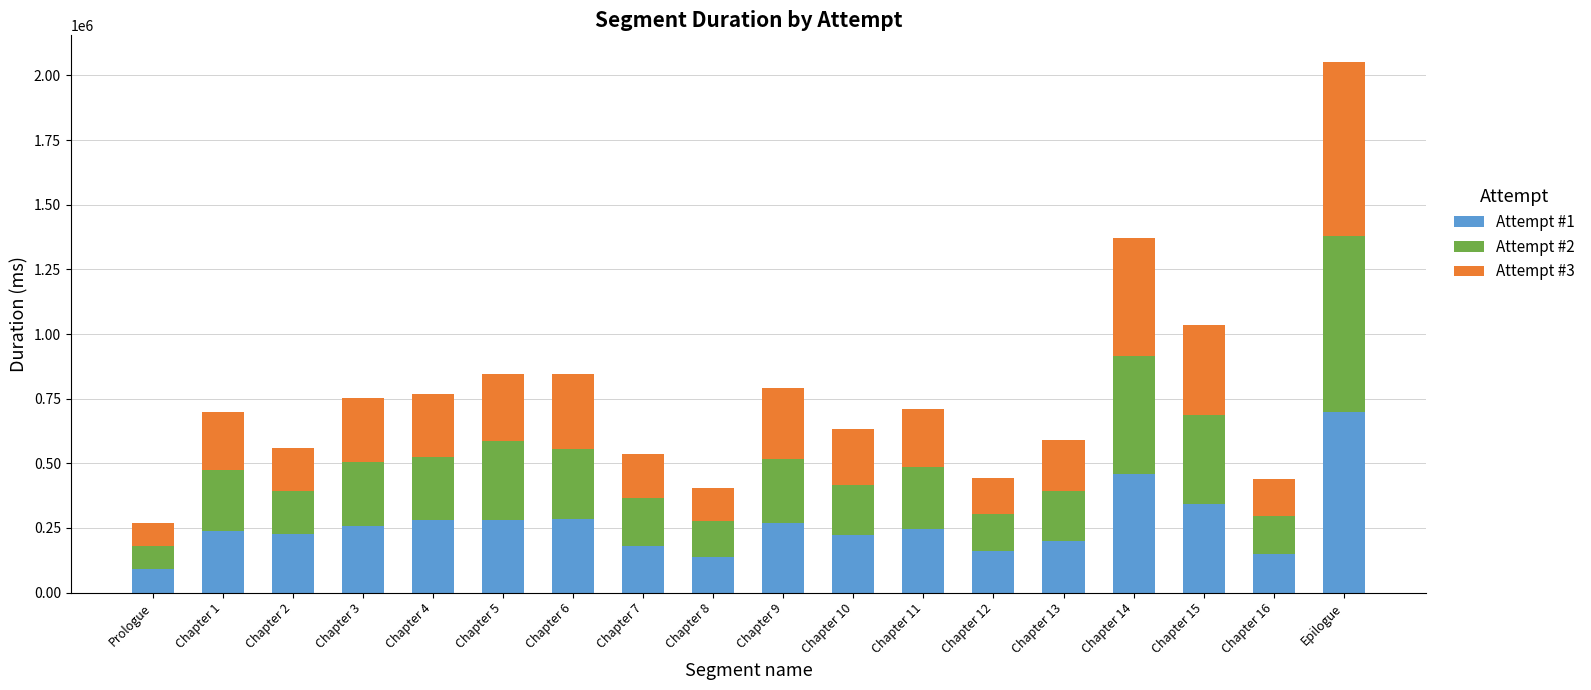

What is the maximum value for Attempt #1?

700219